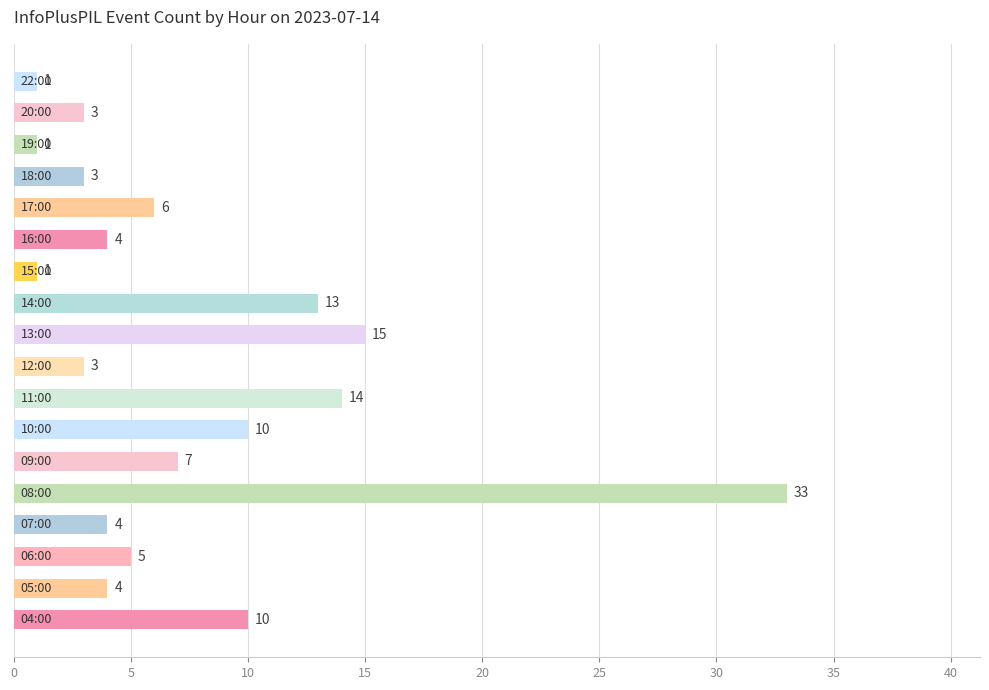

What is the greatest value displayed?

33